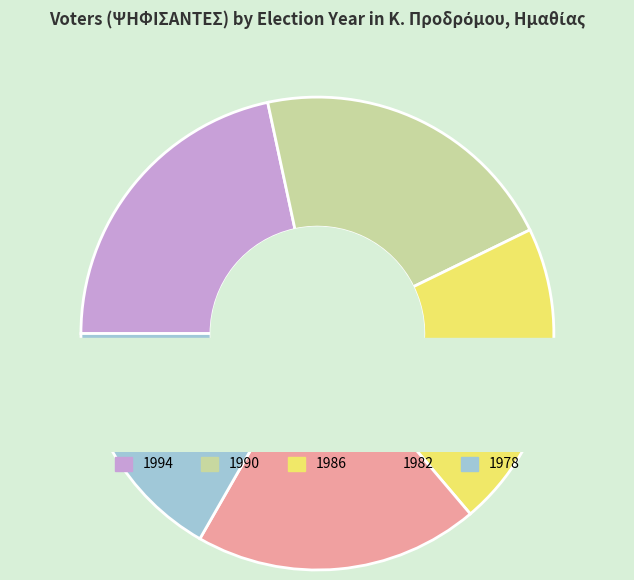

To the nearest percent, what is the combined percentage of 1994 and 1982?

41%